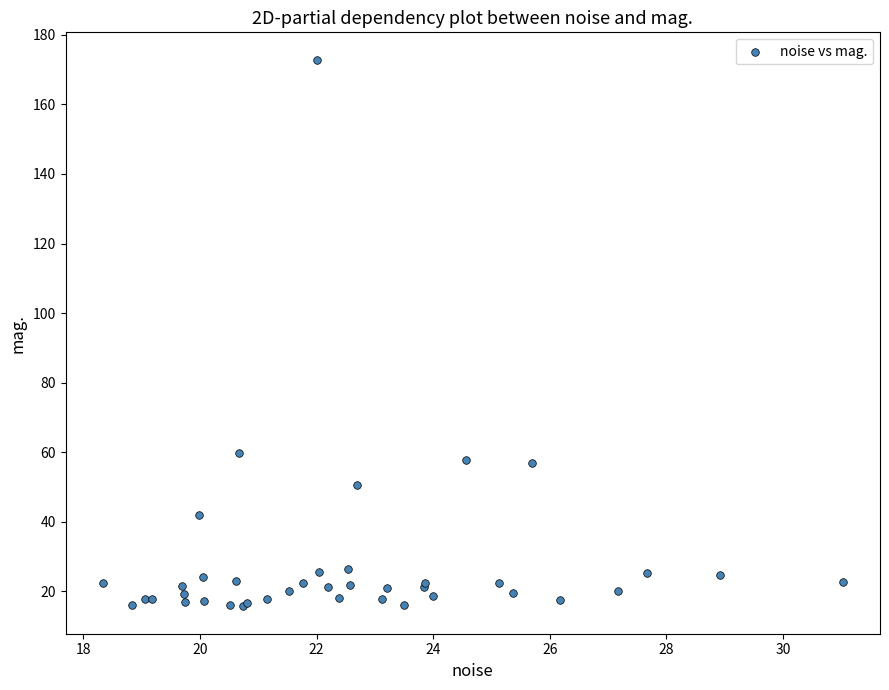

What Y value in the scatter plot is closest to 94?

59.7